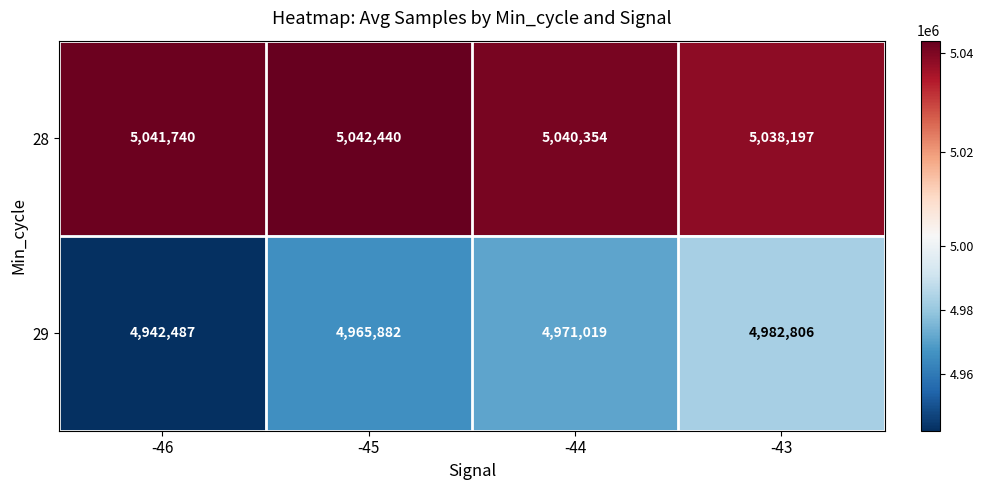

What is the spread (max minus min) of values at -43?

55391